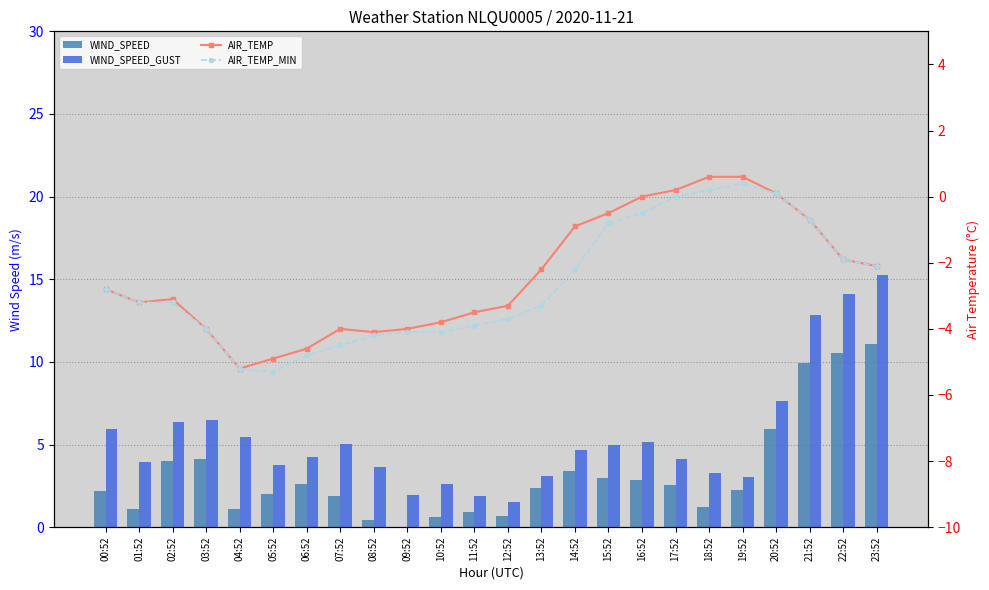

Which series has the widest spread of values?

WIND_SPEED_GUST